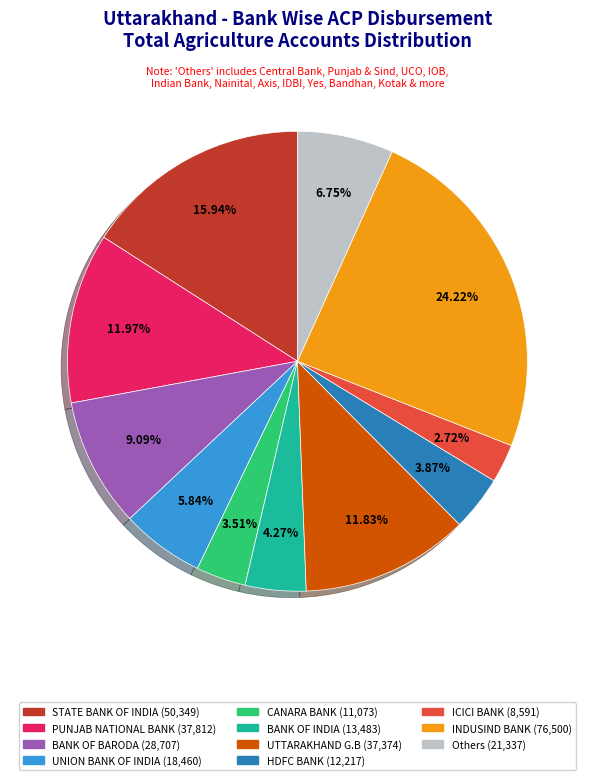

Is there a majority slice in this chart?

No